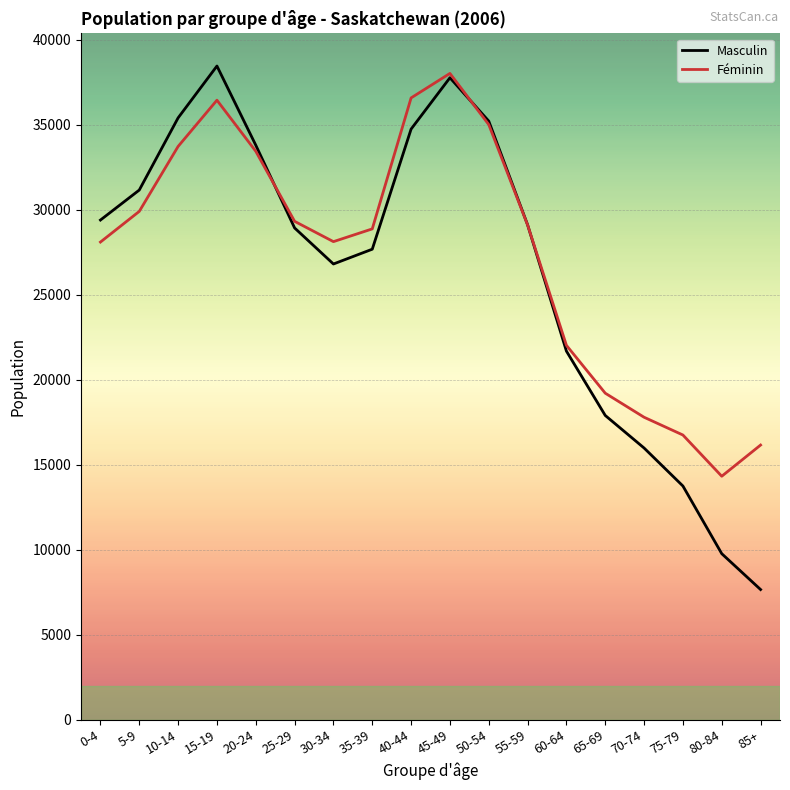

Which series has the largest range (max minus min)?

Masculin